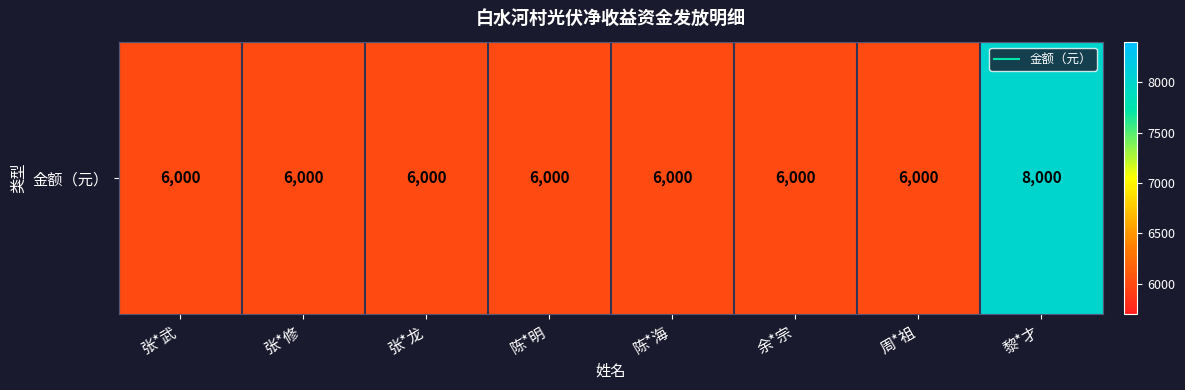

Which has a higher value, 黎*才 or 陈*海?

黎*才